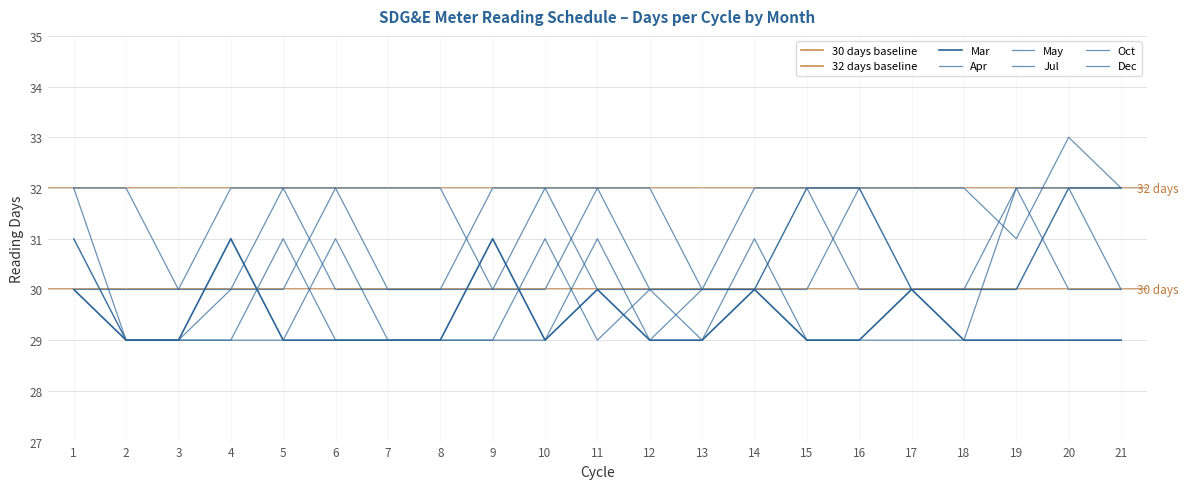

Reading left to right, what are all the values shown in this chart?

Mar: 30	29	29	31	29	29	29	29	31	29	30	29	29	30	29	29	30	29	29	29	29
Apr: 31	29	29	29	29	31	29	29	29	29	31	29	30	30	32	32	30	30	30	32	32
May: 30	30	30	32	32	30	30	30	32	32	30	30	29	31	29	29	29	29	32	30	30
Jul: 31	29	29	30	32	32	30	30	30	32	32	30	30	30	32	32	30	30	30	32	32
Oct: 32	29	29	29	31	29	29	29	29	31	29	30	30	32	32	30	30	30	32	32	30
Dec: 32	32	30	30	30	32	32	32	30	30	32	32	30	30	30	32	32	32	31	33	32